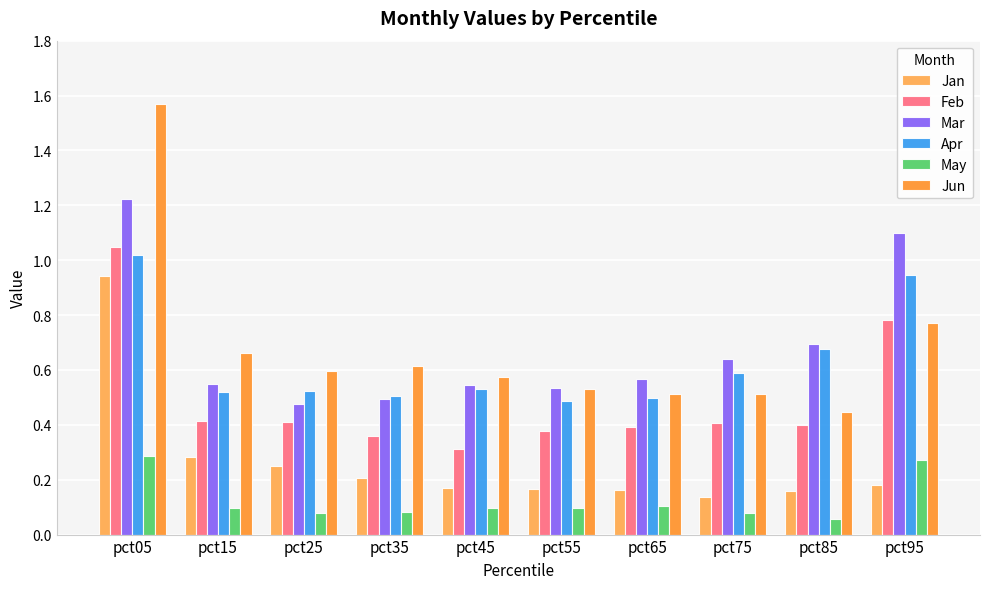

The Mar series shows 1.1 at pct75. True or false?

False